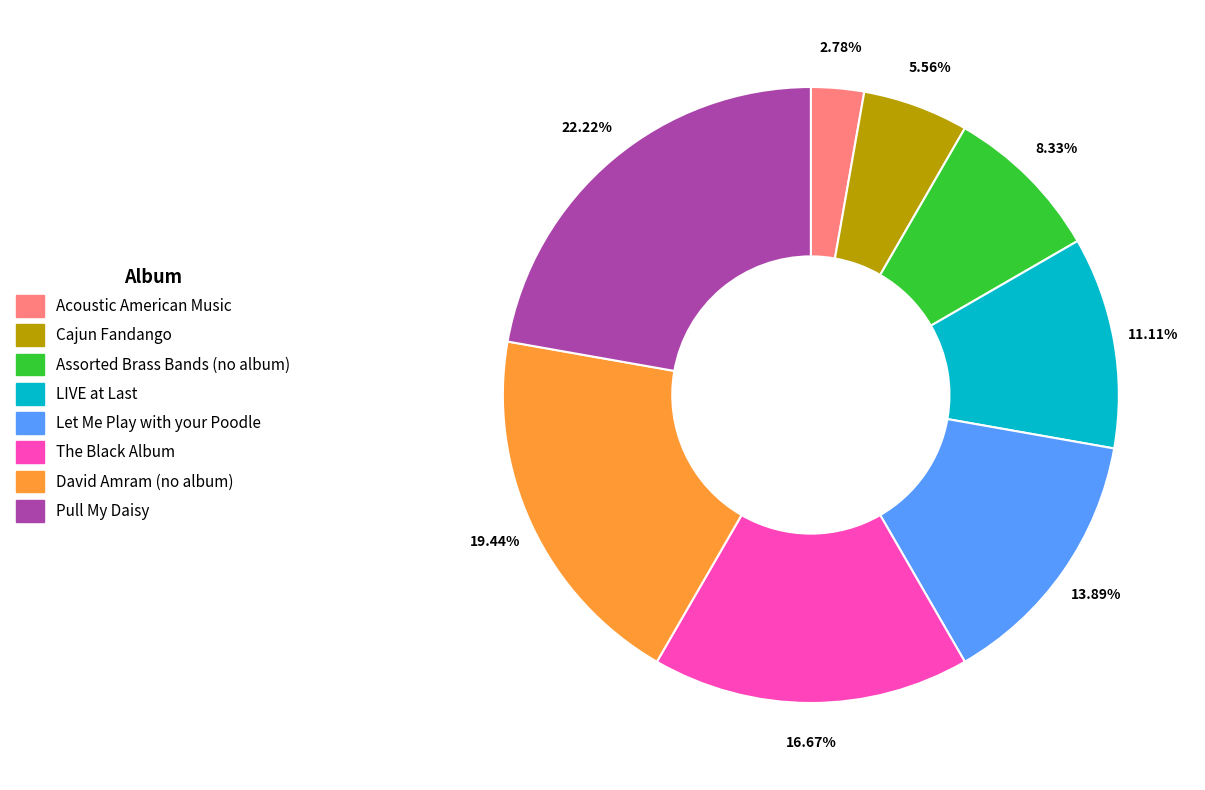

How many slices are in this pie chart?

8